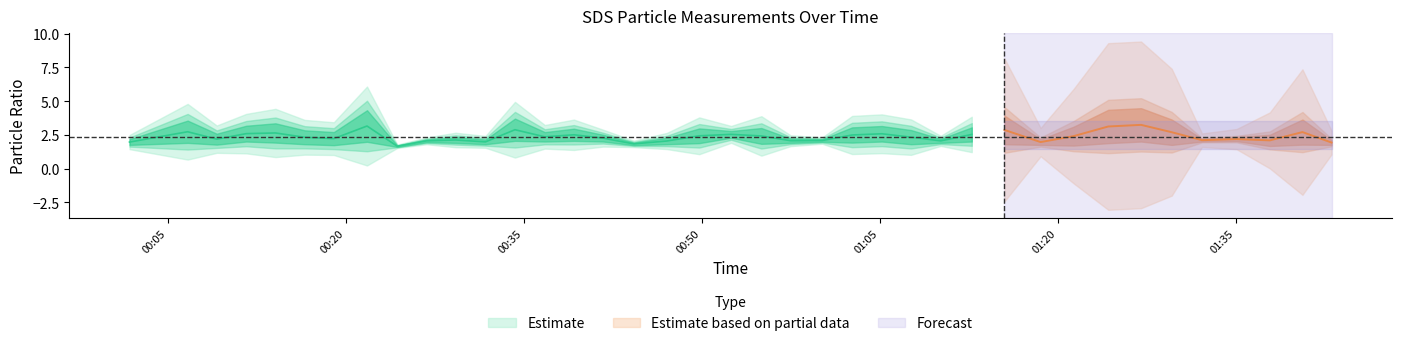

Which has a higher value, 33 or 28?

28